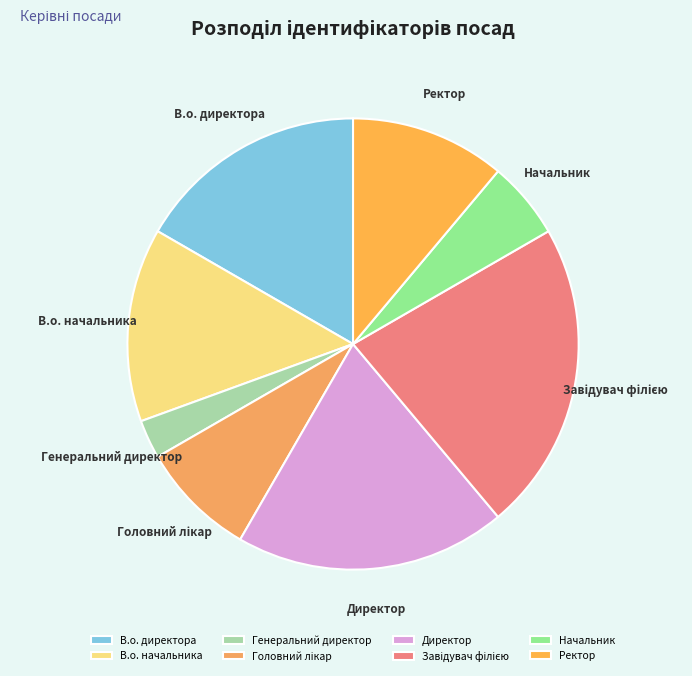

The Директор slice represents 12% of the pie. True or false?

False